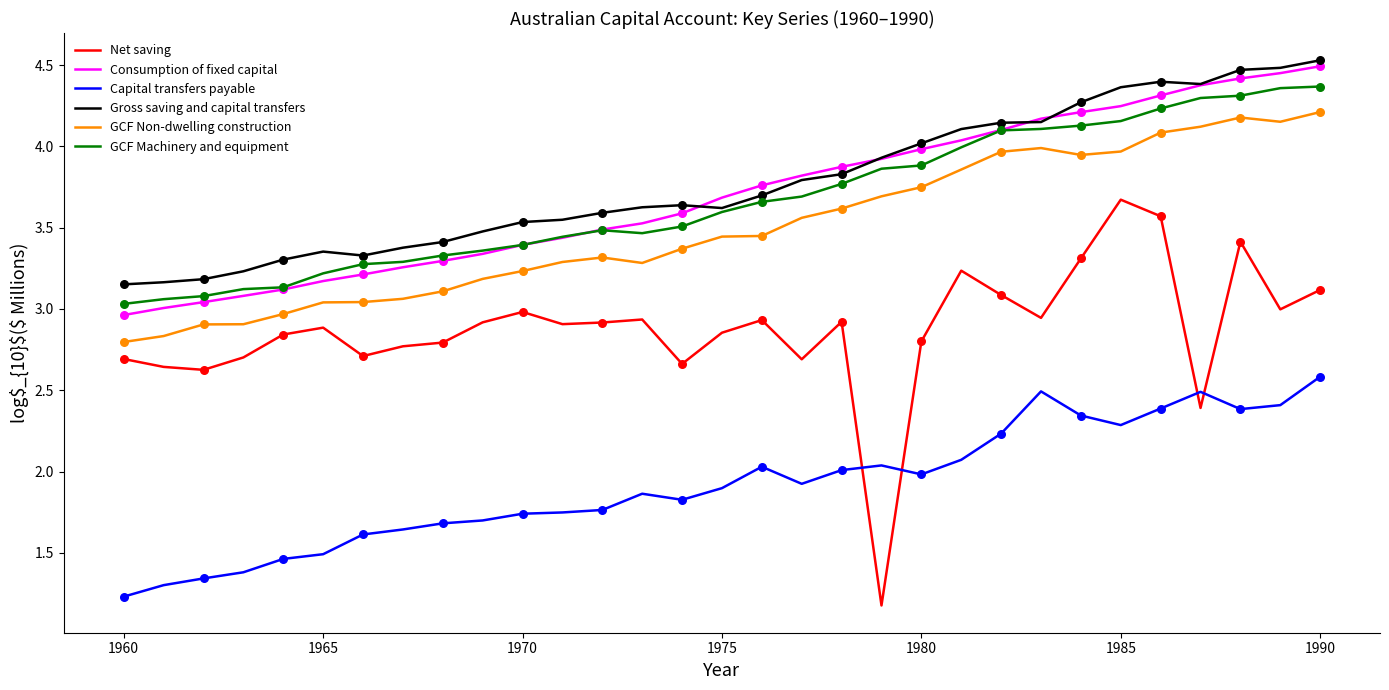

True or false: GCF Machinery and equipment and Net saving cross at least once.

False